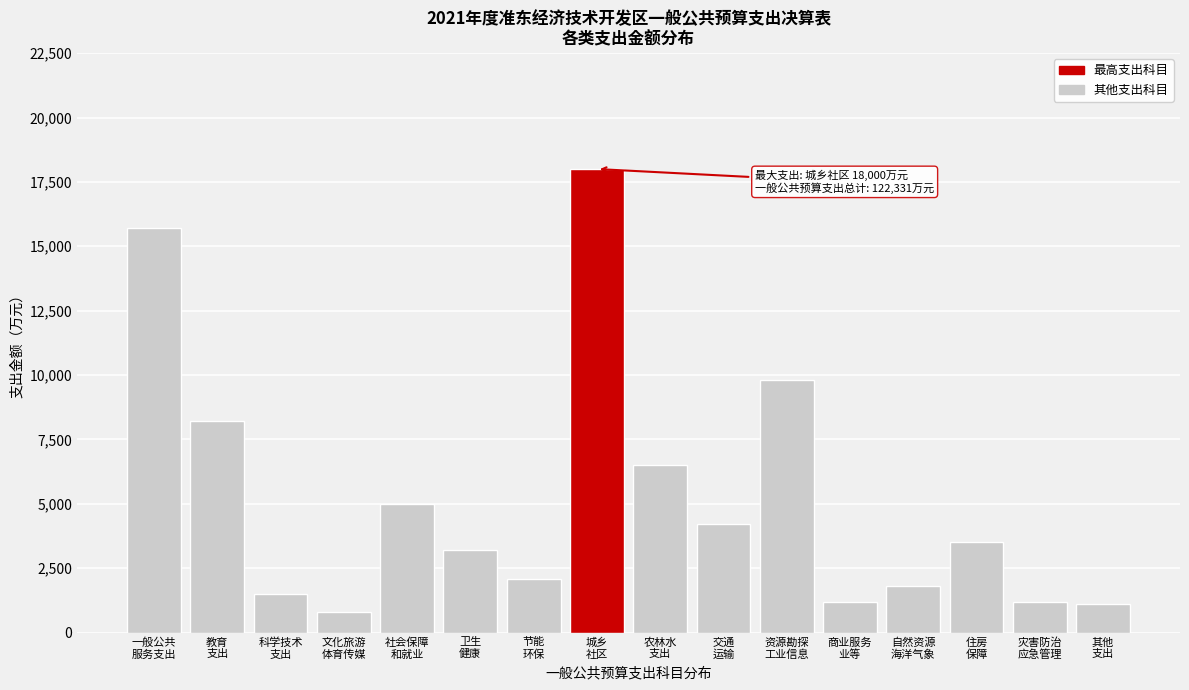

Reading left to right, list all the values displayed in this chart.

15708	8200	1500	800	5000	3200	2100	18000	6500	4200	9800	1200	1800	3500	1200	1100